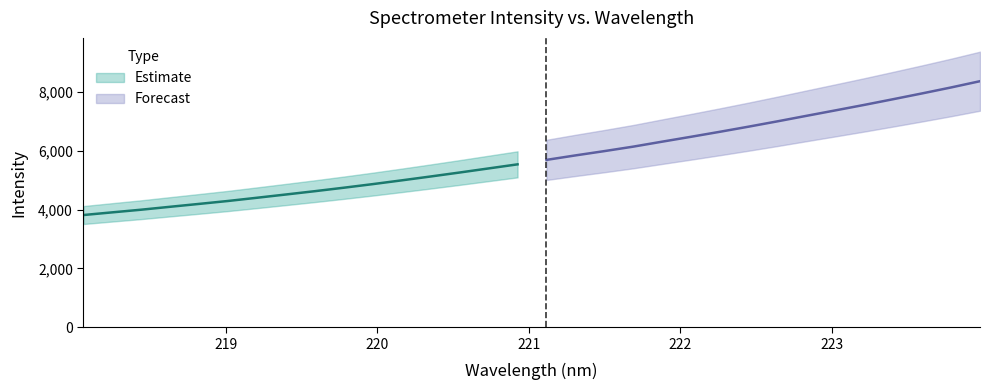

List the labels in order of value, largest first.

223.9802, 223.7895, 223.5987, 223.408, 223.2172, 223.0264, 222.8355, 222.6447, 222.4538, 222.263, 222.0721, 221.8812, 221.6902, 221.4993, 221.3083, 221.1174, 220.9264, 220.7354, 220.5444, 220.3533, 220.1623, 219.9712, 219.7801, 219.589, 219.3979, 219.2067, 219.0156, 218.8244, 218.6332, 218.442, 218.2508, 218.0596